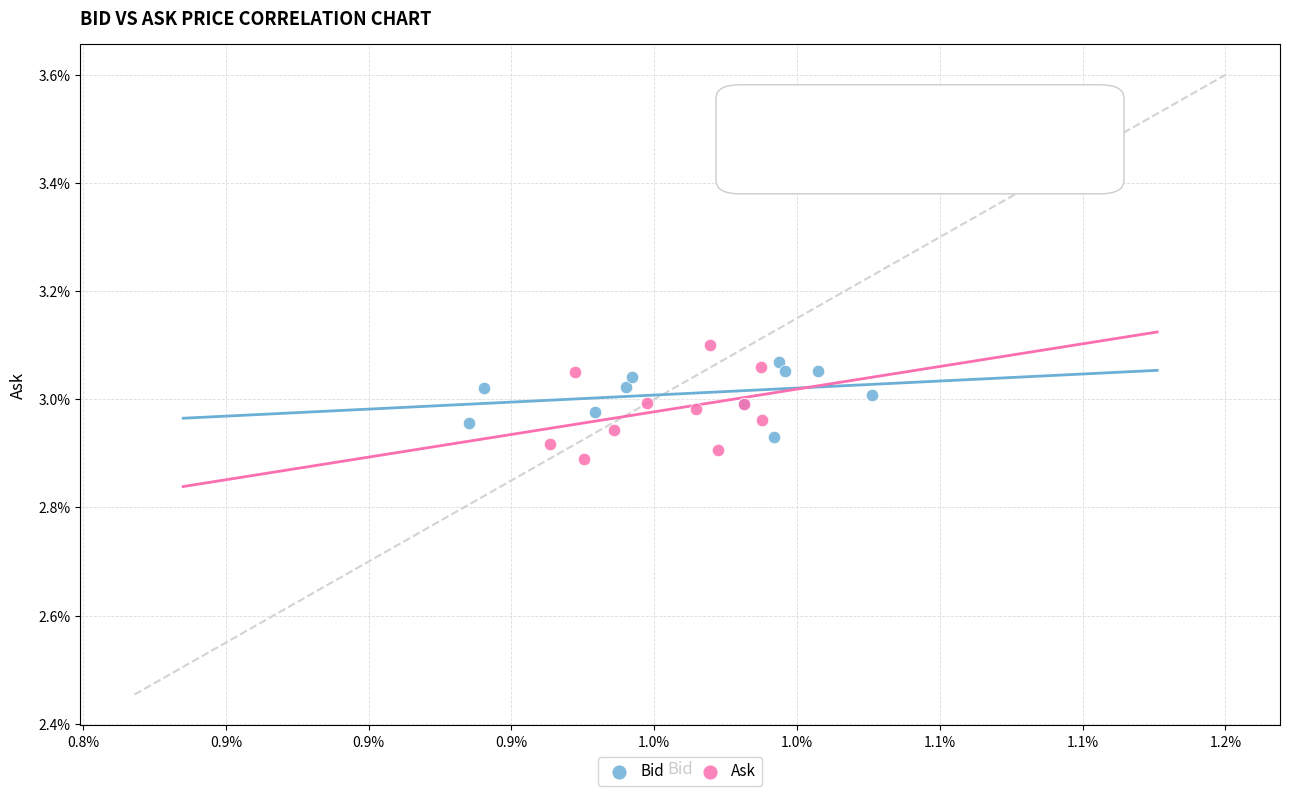

Which series has the largest Y range (max minus min)?

Ask